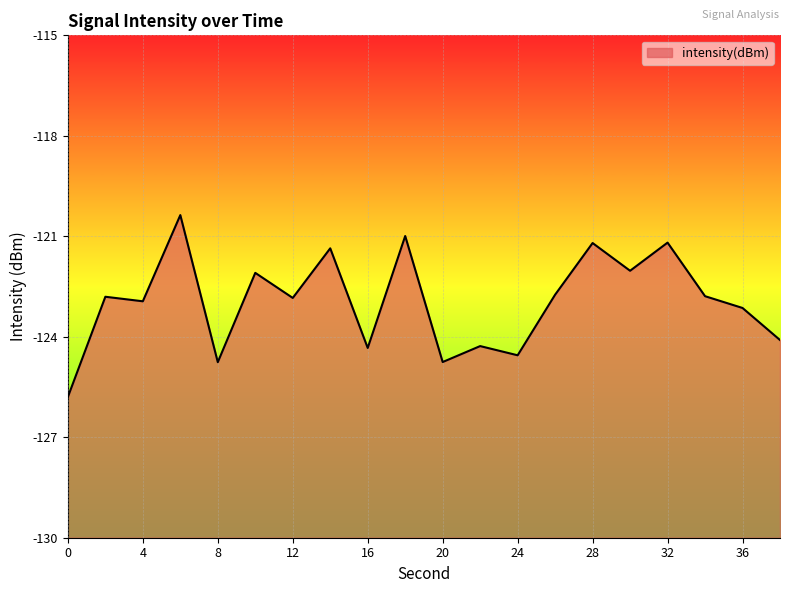

How many interior local valleys (lower than both neighbors) does the data have?

7